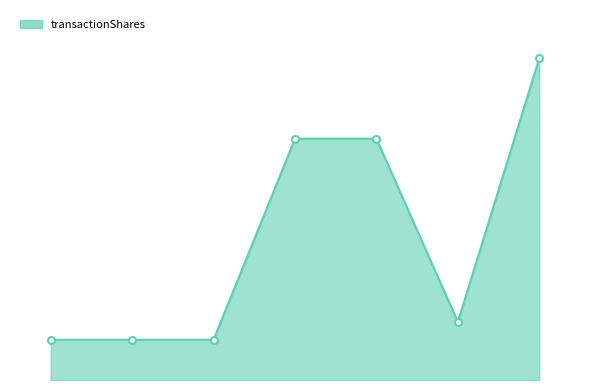

How many distinct data groups are displayed?

1